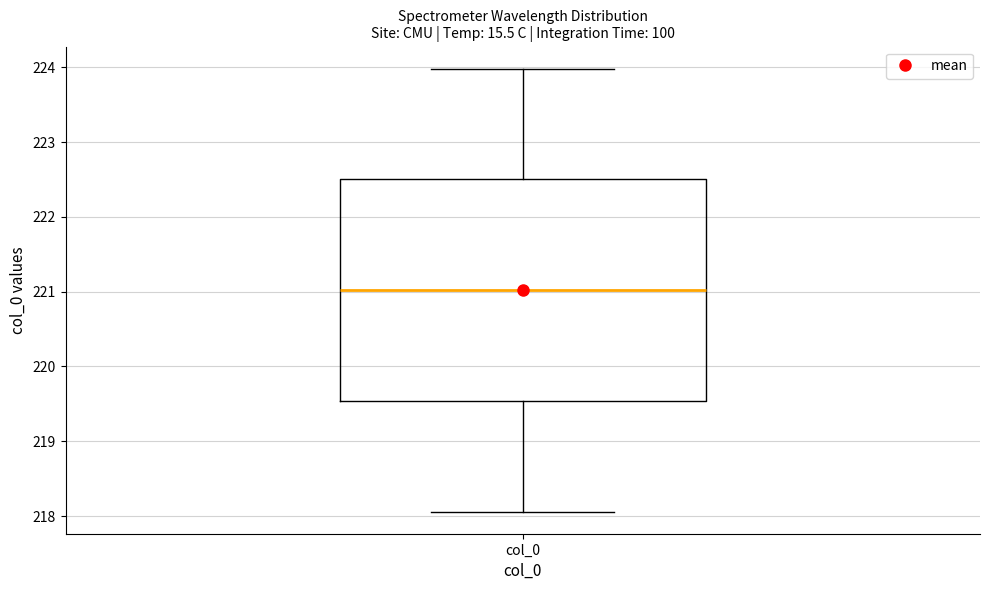

Transcribe this box plot: give where the median line is, the range the box spans, and where the two whiskers end, as read against the y-axis. The values are not printed on the chart, so give them approximately, as read against the axis.

median 221.0, box 219.5 to 222.5, whiskers 218.1 to 224.0